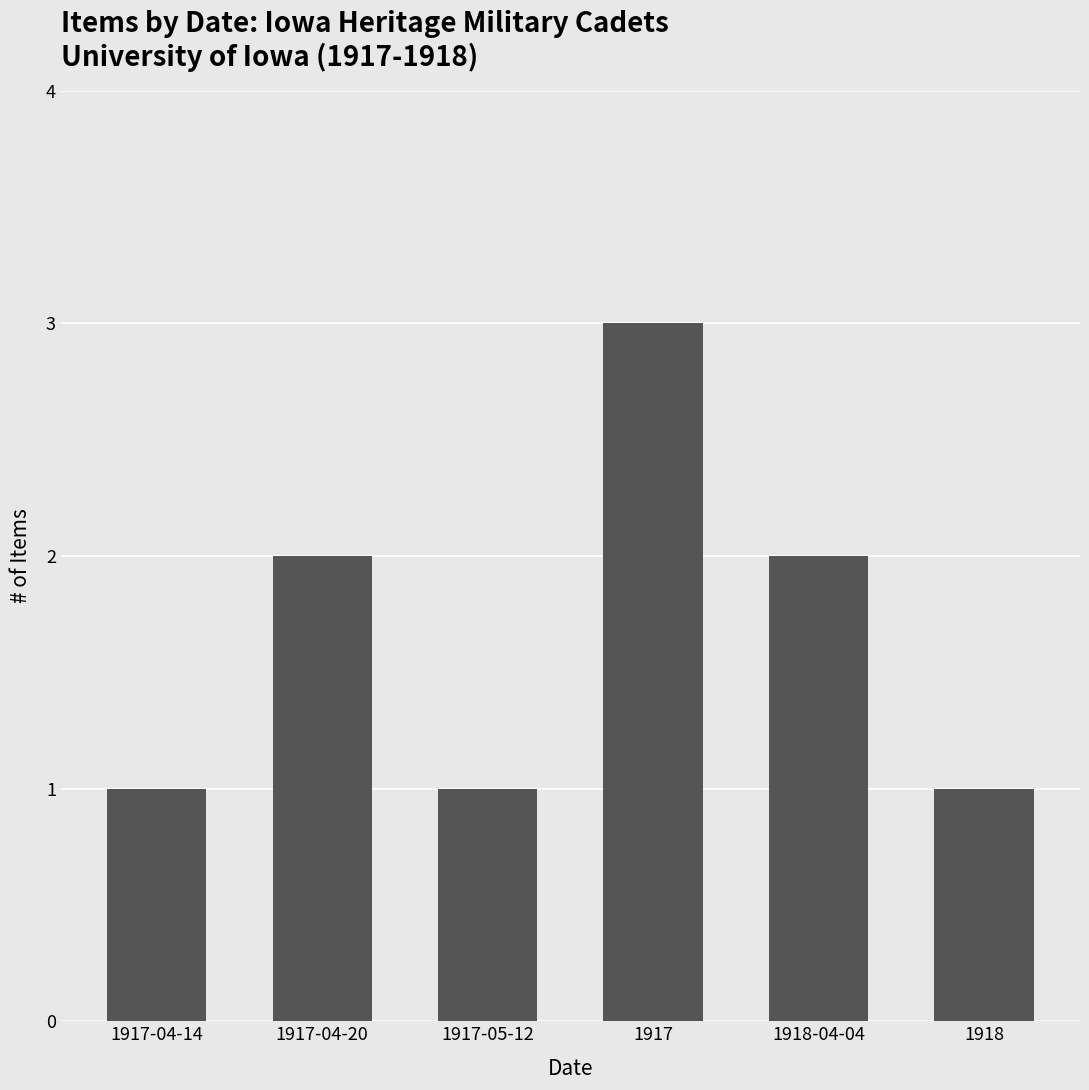

At which category does the chart reach its peak across all series?

1917